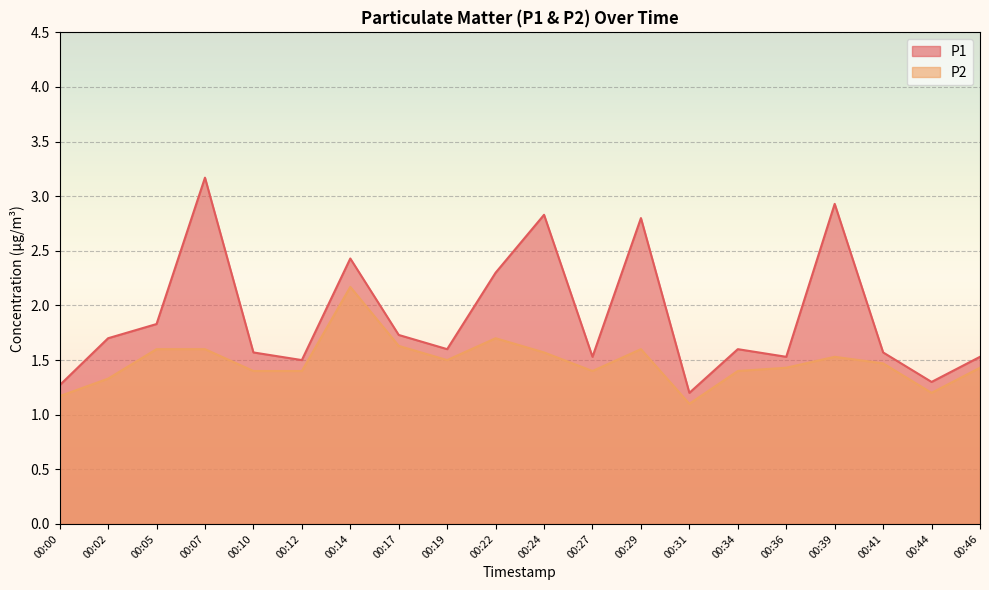

Count the number of categories in the chart.

20